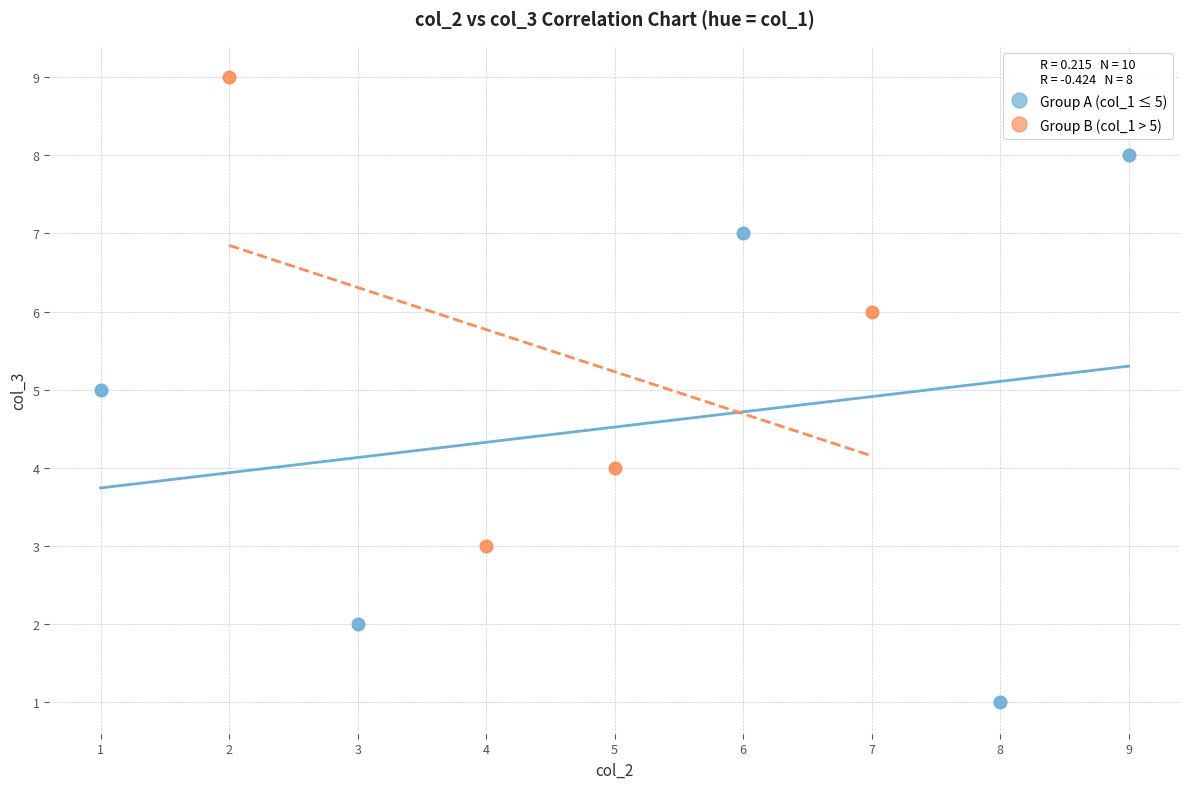

Which series contains the lowest Y value?

Group A (col_1 ≤ 5)